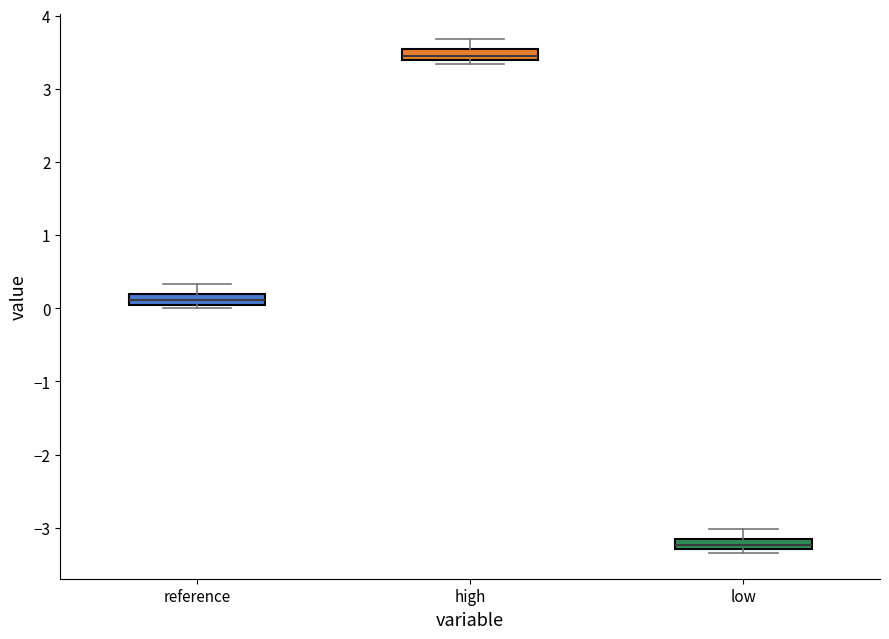

Where does the median line of the box for low sit on the y-axis? The values are not printed on the chart, so give them approximately, as read against the axis.

-3.2